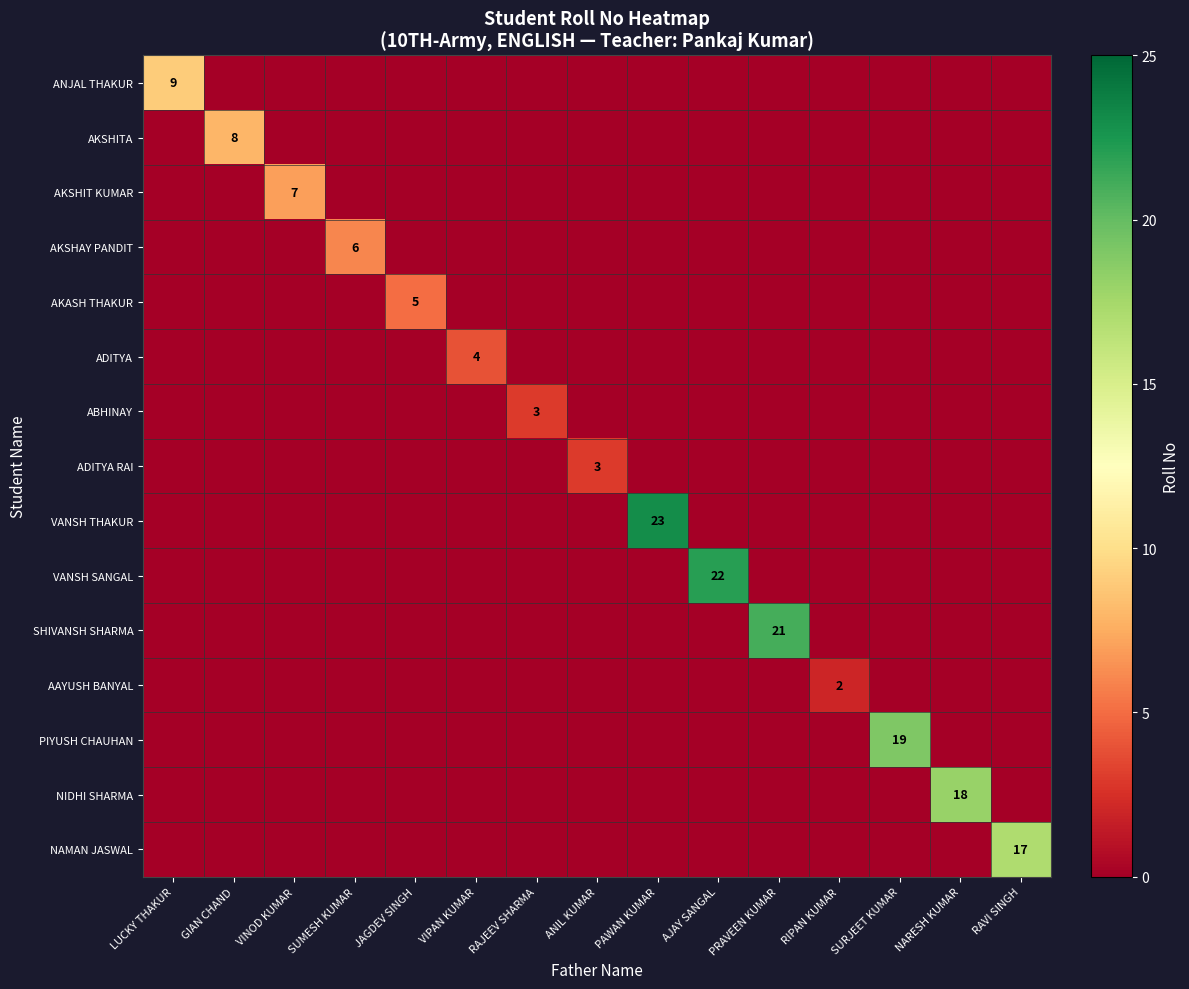

The value of VANSH THAKUR at PAWAN KUMAR is 23. True or false?

True